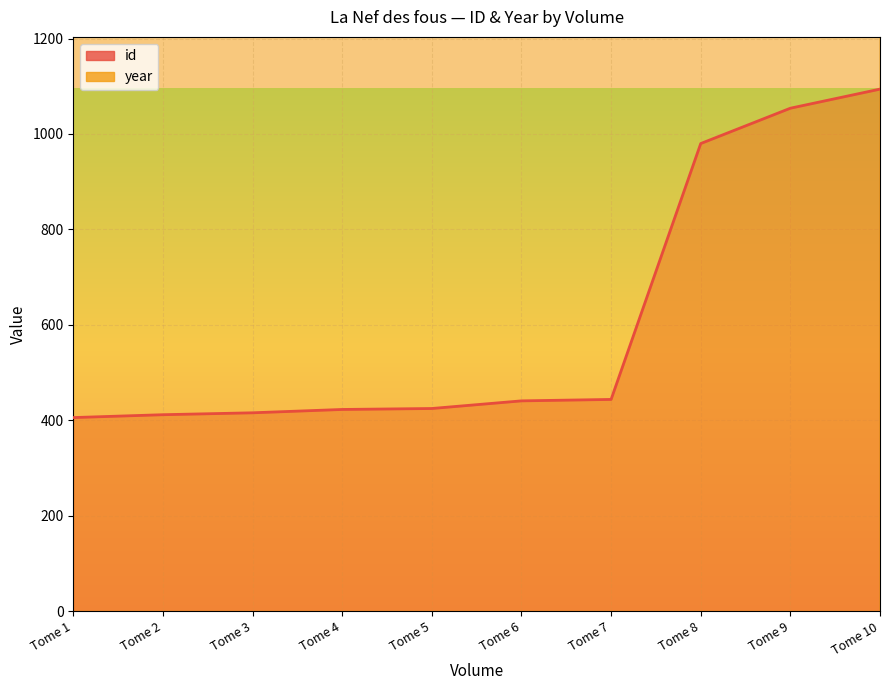

What is the difference between the maximum and minimum values in the id series?

688